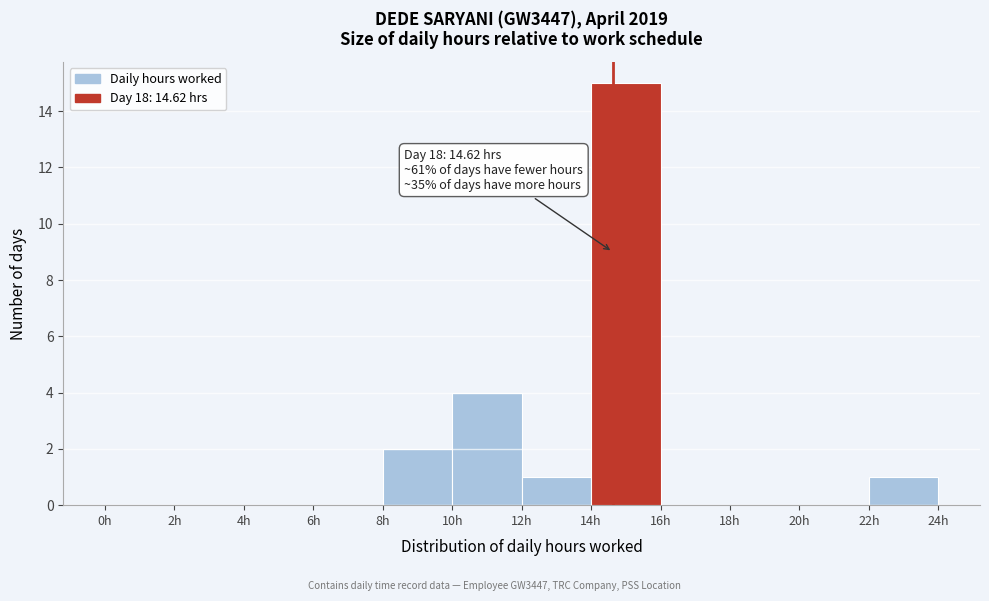

Over which range of the x-axis is the bar tallest?

14 to 16